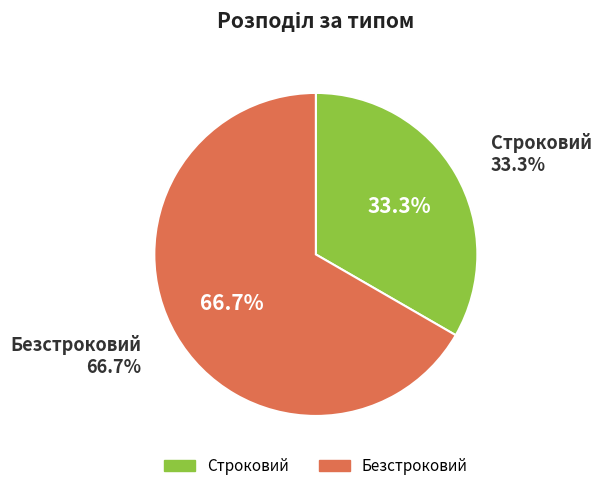

True or false: Строковий accounts for 21% of the total.

False